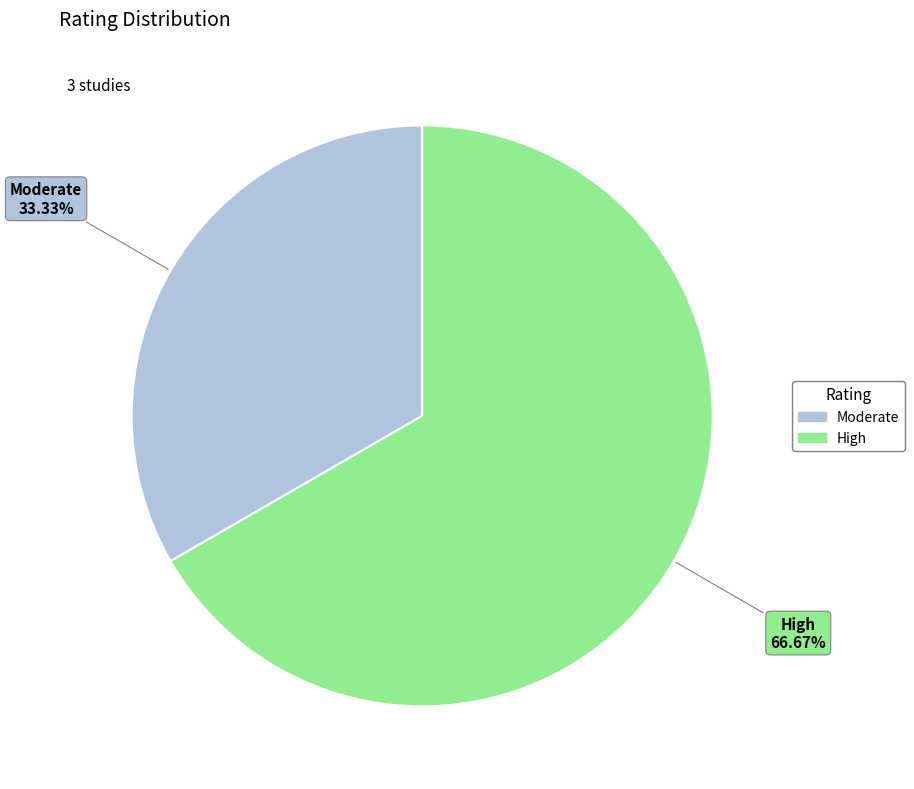

Approximately how many times larger is the value at High compared to Moderate?

2.0